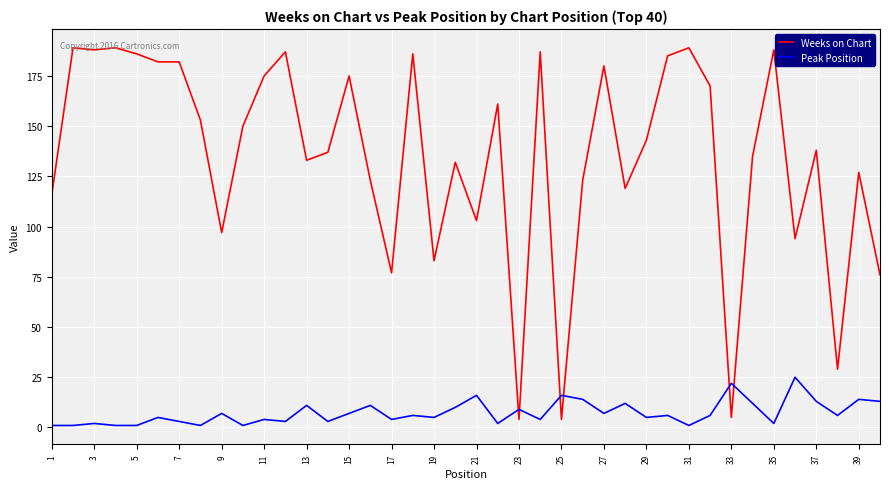

What is the difference between the maximum and minimum values in the Peak Position series?

24